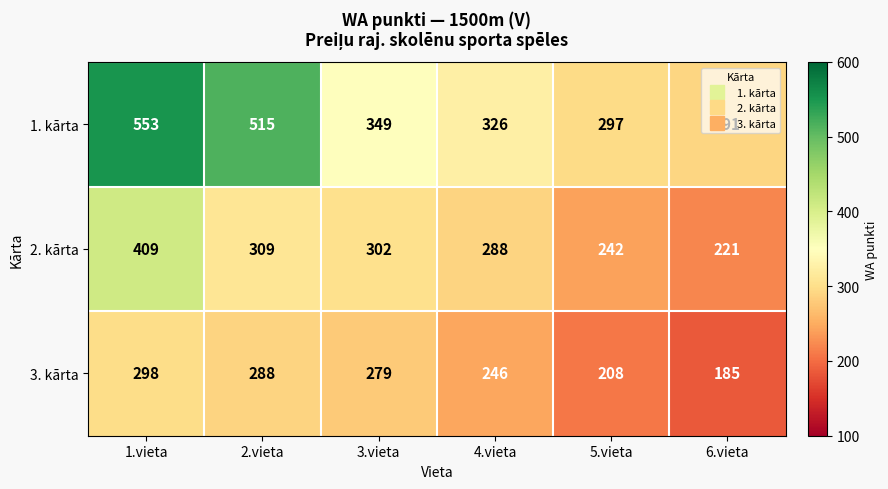

What is the spread (max minus min) of values at 6.vieta?

106